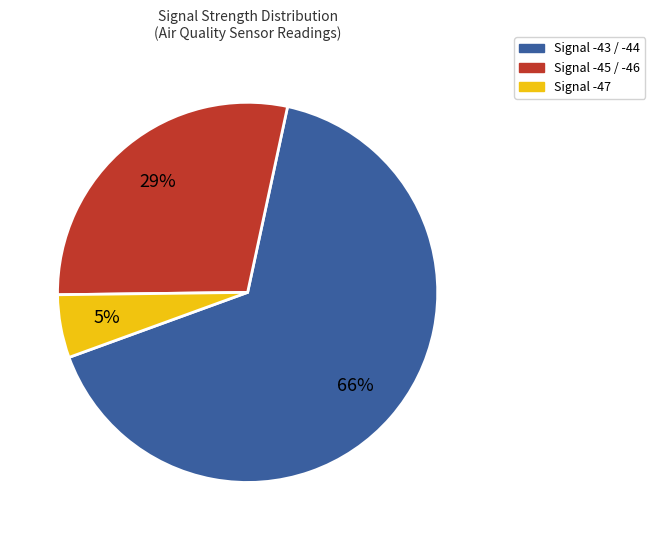

To the nearest percent, what is the difference between the largest and smallest slice percentages?

61%